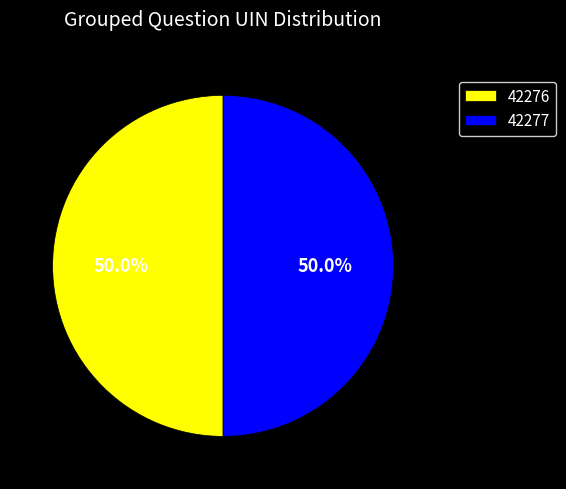

Is the sum of 42276 and 42277 greater than half?

Yes